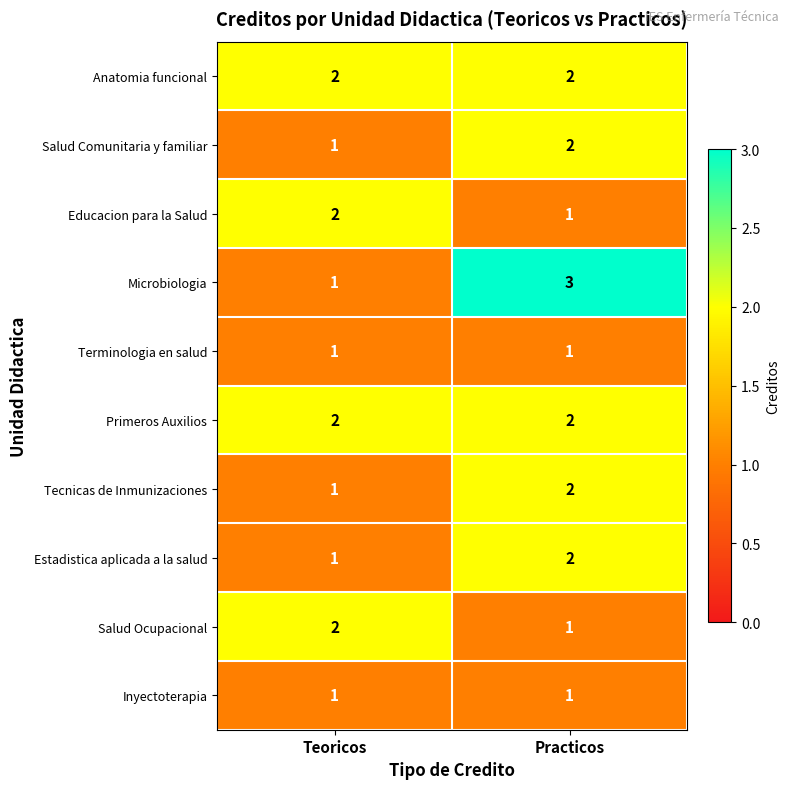

What is the minimum value shown in the chart?

1